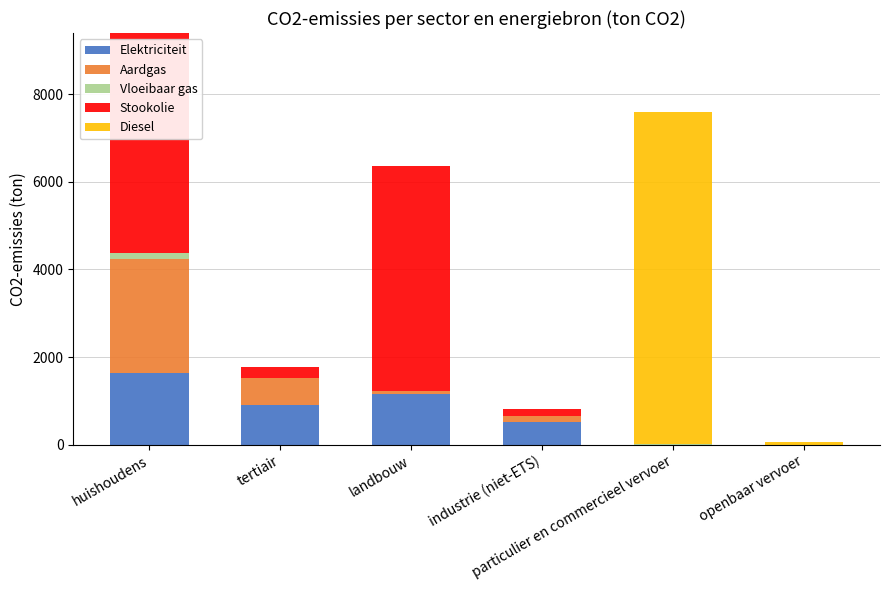

What is the maximum value for Elektriciteit?

1644.2